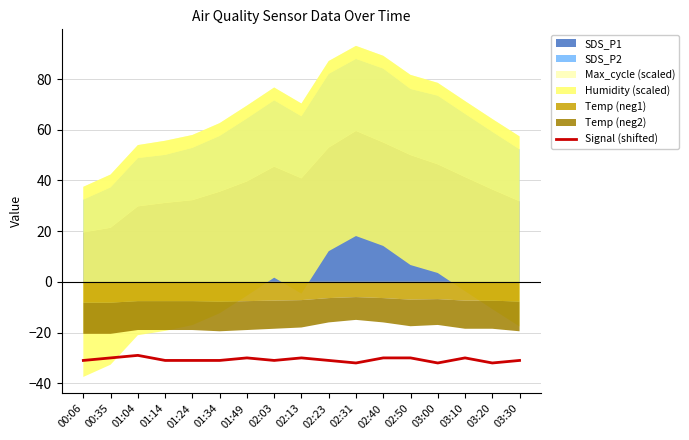

True or false: Signal (shifted) has a value of -31 at 02:03.

True